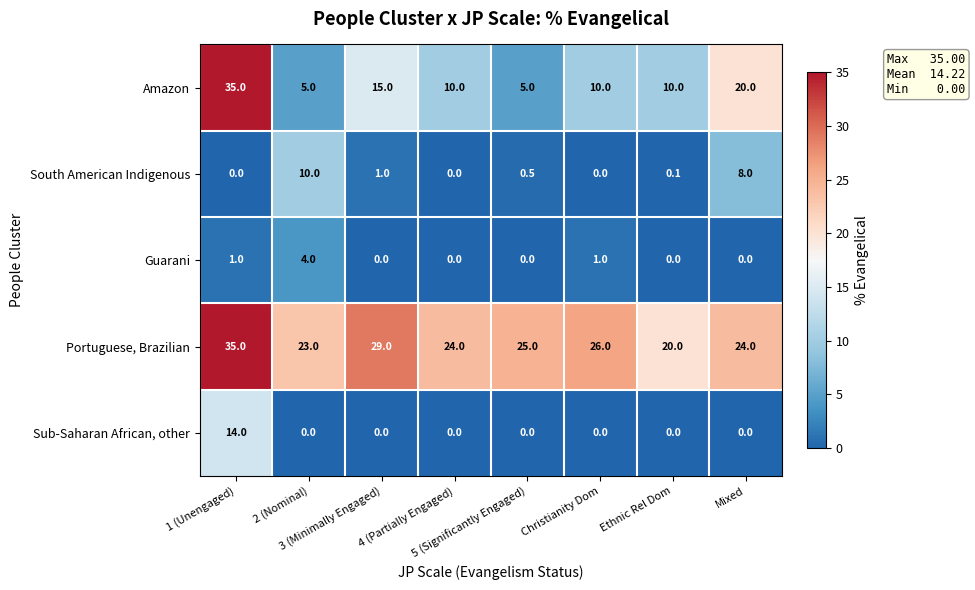

What is the sum of all Guarani values?

6.0